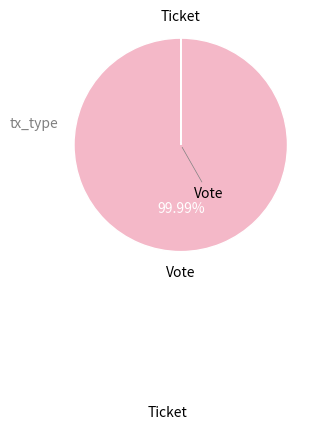

Does any single category account for the majority?

Yes